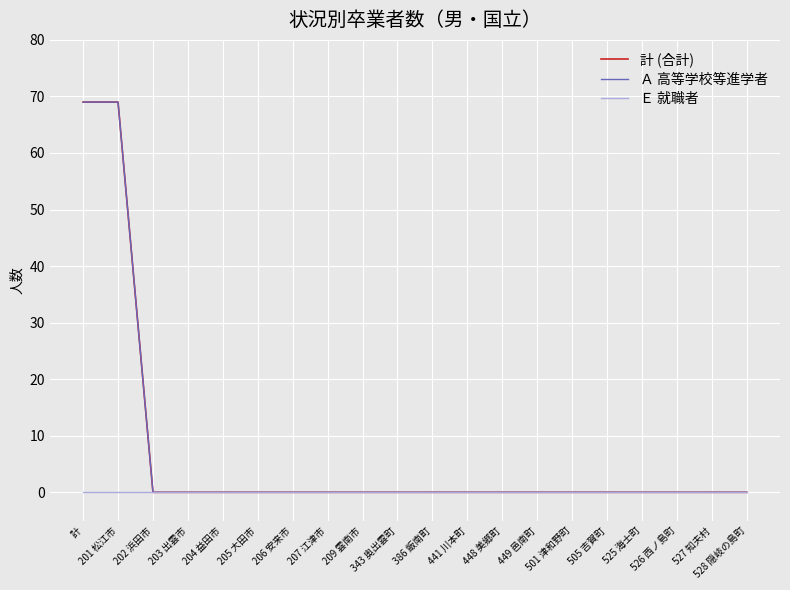

List the series in order of their peak value, highest first.

計 (合計), Ａ 高等学校等進学者, Ｅ 就職者